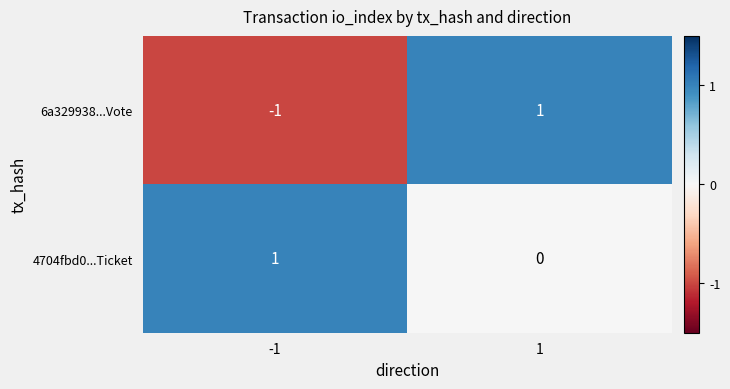

Which series changed the most between -1 and 1?

6a329938...Vote